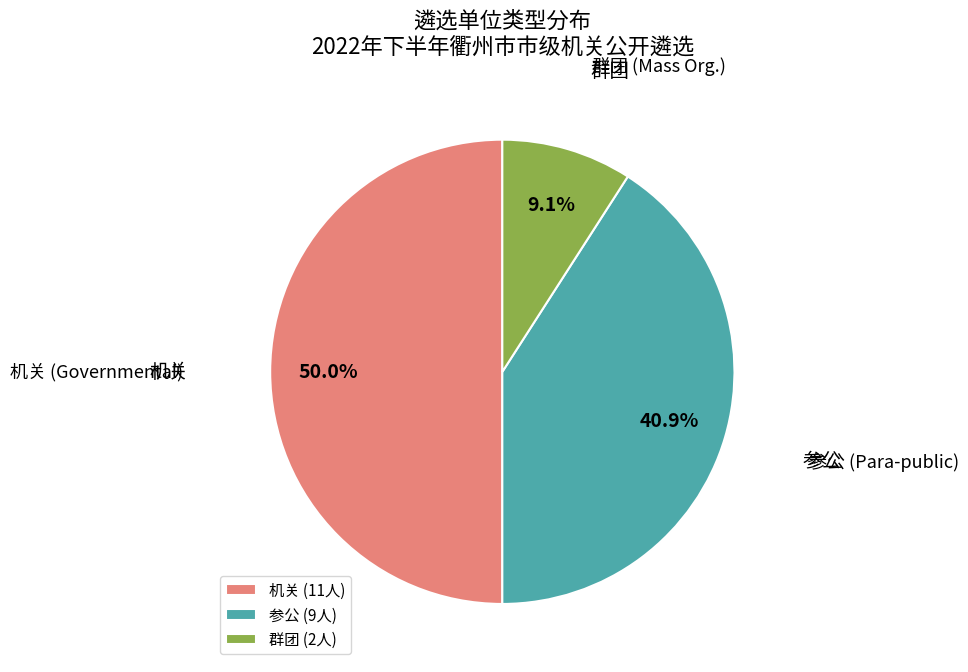

What is the total percentage of 群团 and 参公?

50.0%